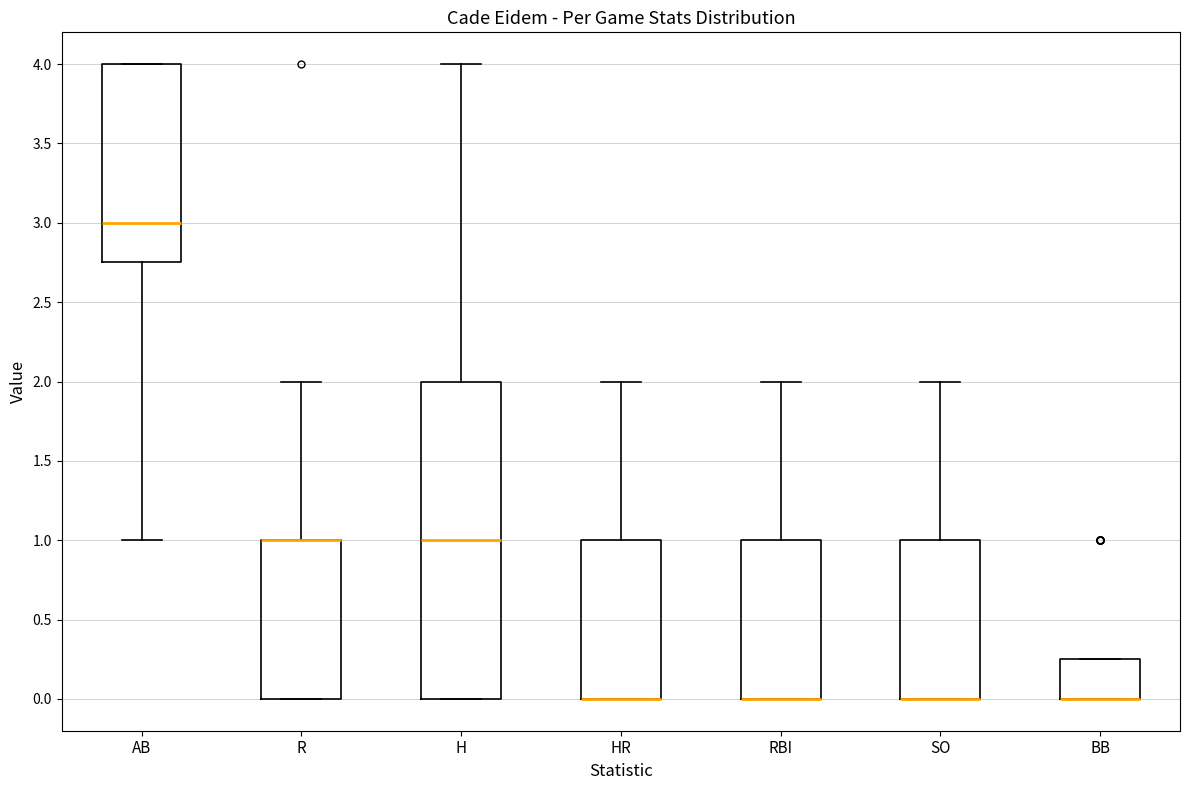

Reading left to right, read every box against the y-axis: the position of its median line, the range the box covers, and the ends of its whiskers. The values are not printed on the chart, so give them approximately, as read against the axis.

AB: median 3.00, box 2.75 to 4.00, whiskers 1.00 to 4.00
R: median 1.00 (drawn on the box's upper edge), box 0.00 to 1.00, whiskers 0.00 to 2.00
H: median 1.00, box 0.00 to 2.00, whiskers 0.00 to 4.00
HR: median 0.00 (drawn on the box's lower edge), box 0.00 to 1.00, whiskers 0.00 to 2.00
RBI: median 0.00 (drawn on the box's lower edge), box 0.00 to 1.00, whiskers 0.00 to 2.00
SO: median 0.00 (drawn on the box's lower edge), box 0.00 to 1.00, whiskers 0.00 to 2.00
BB: median 0.00 (drawn on the box's lower edge), box 0.00 to 0.25, whiskers 0.00 to 0.25